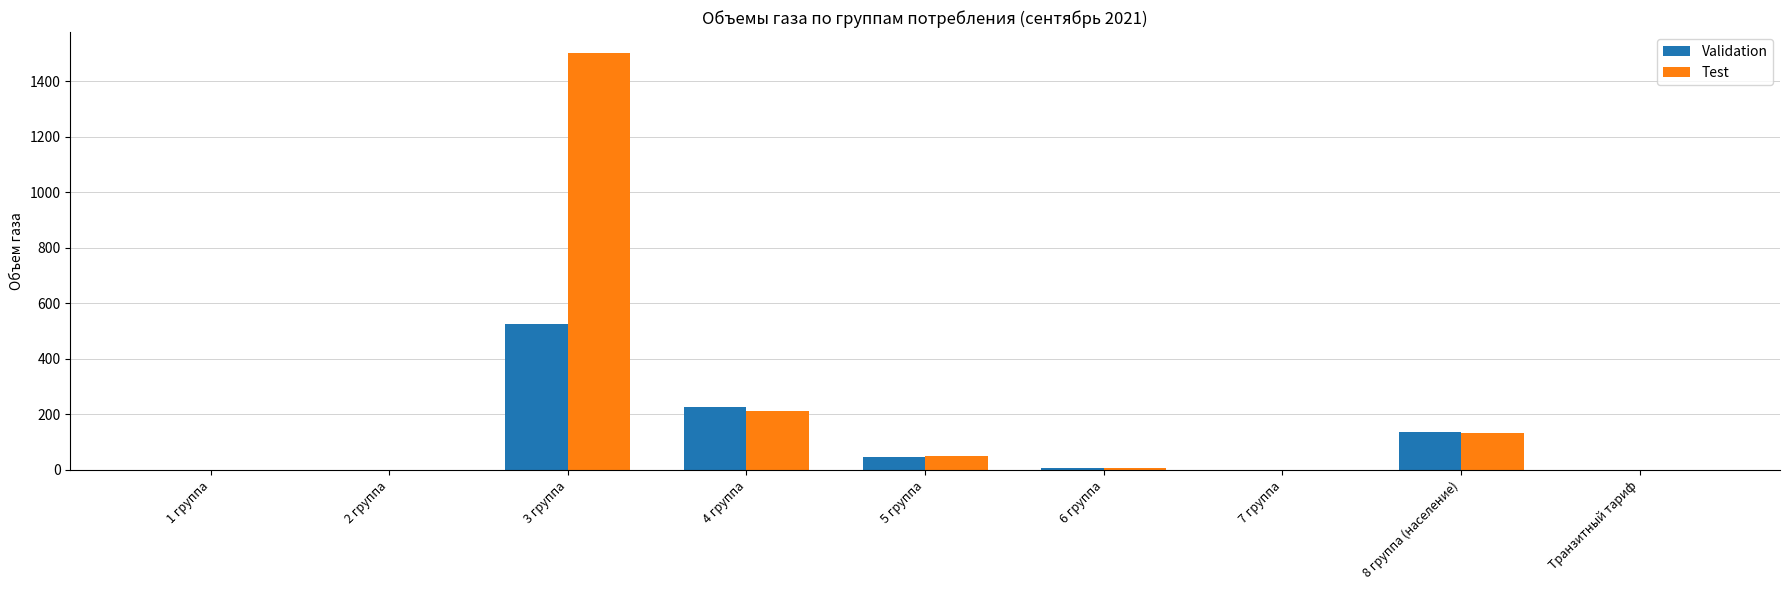

Which series changed the most between 3 группа and 7 группа?

Test